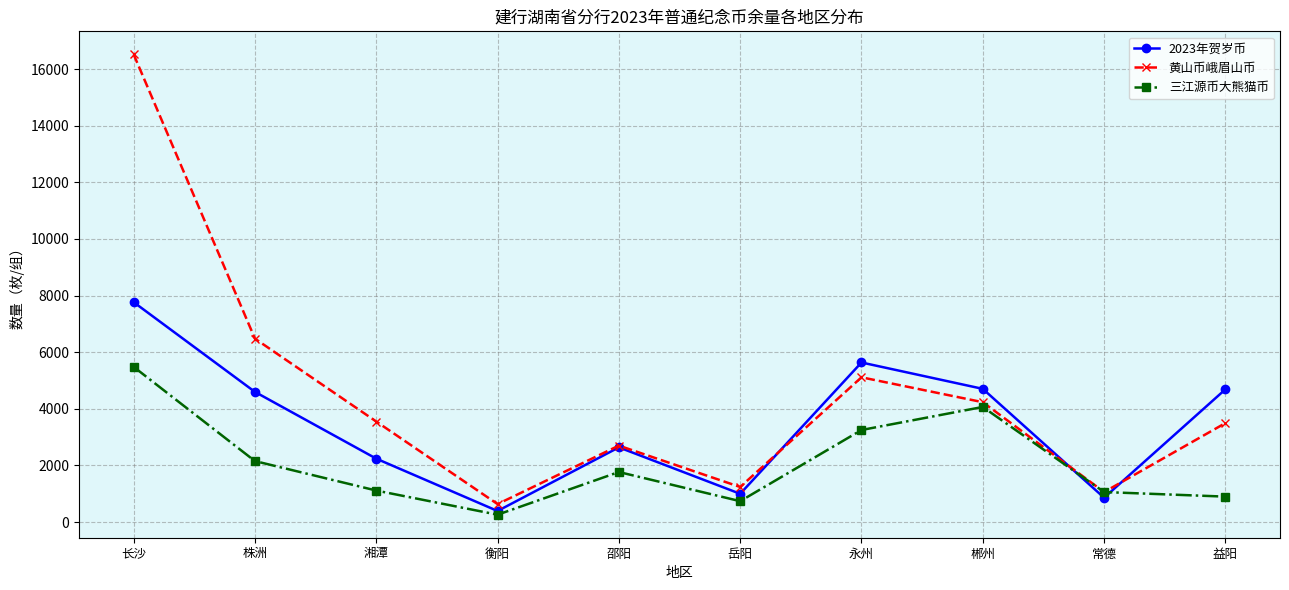

At which label is 三江源币大熊猫币 closest to 2873?

永州